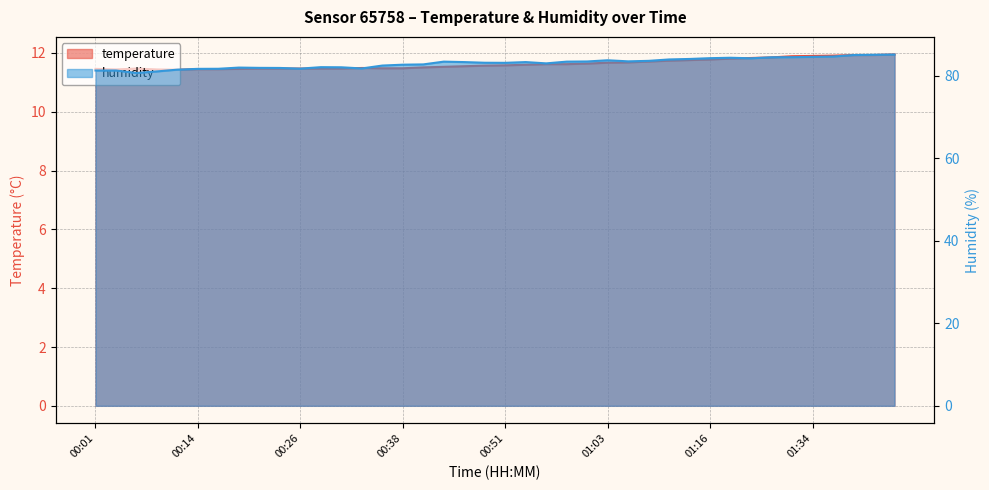

True or false: humidity and temperature cross at least once.

False